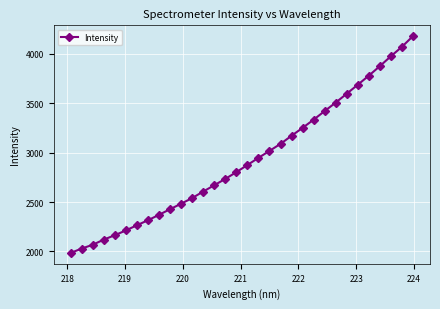

What is the value of the 8th point from the left?

2316.0